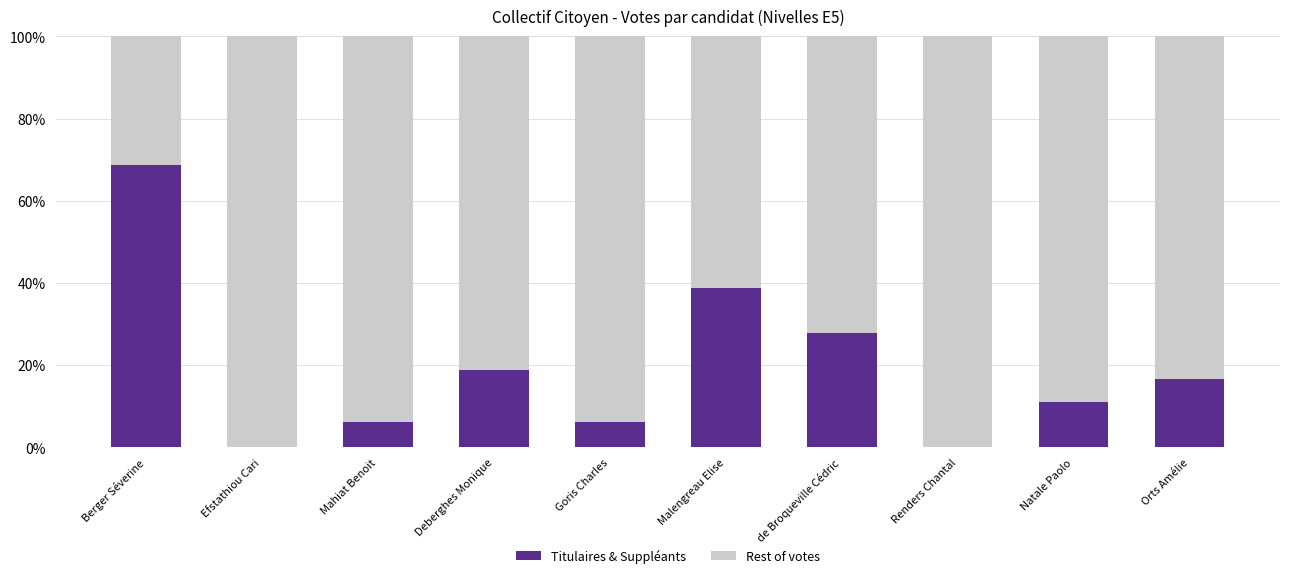

The value of Titulaires & Suppléants at Berger Séverine is 68.8. True or false?

True